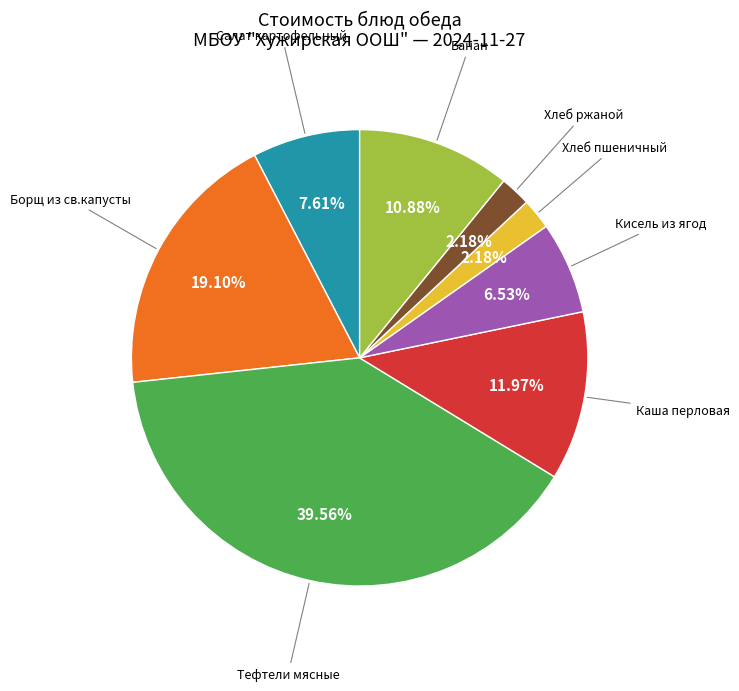

Is there a majority slice in this chart?

No